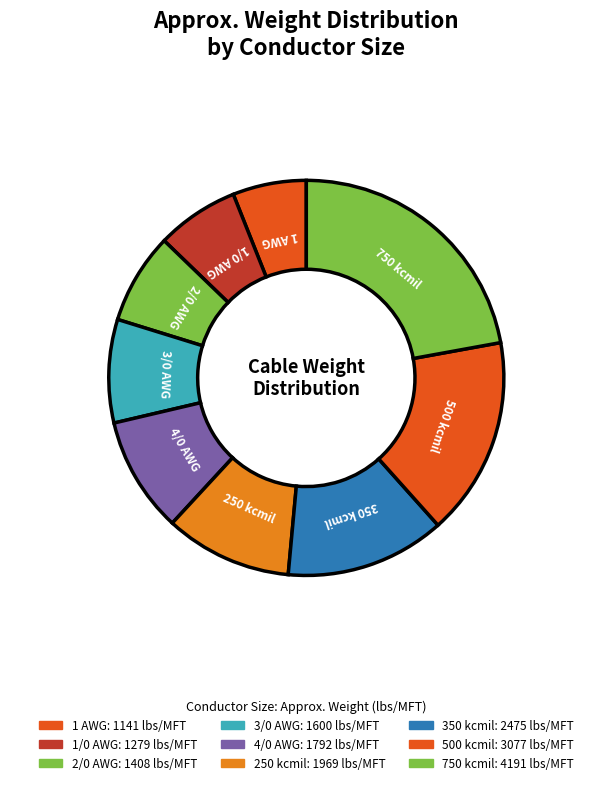

Which category has the smallest portion of the pie?

1 AWG